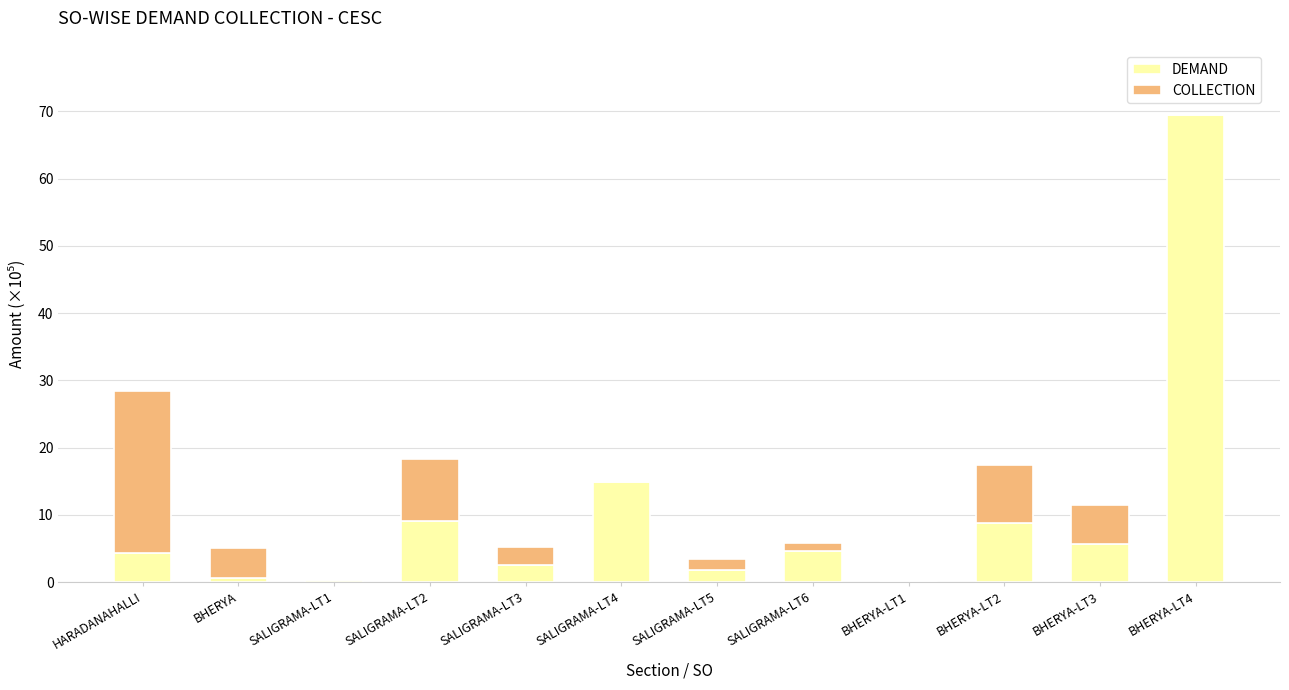

Are the bars horizontal?

No